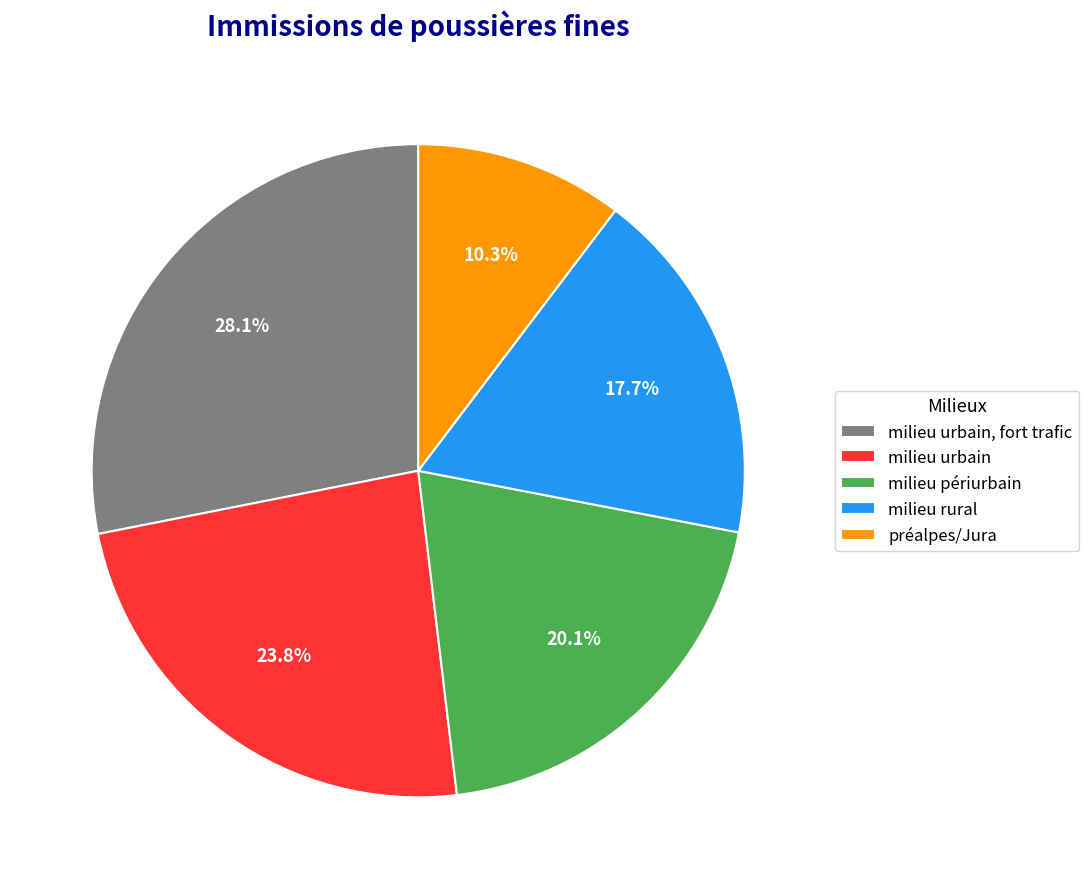

To the nearest percent, what percentage of the pie is milieu rural?

18%